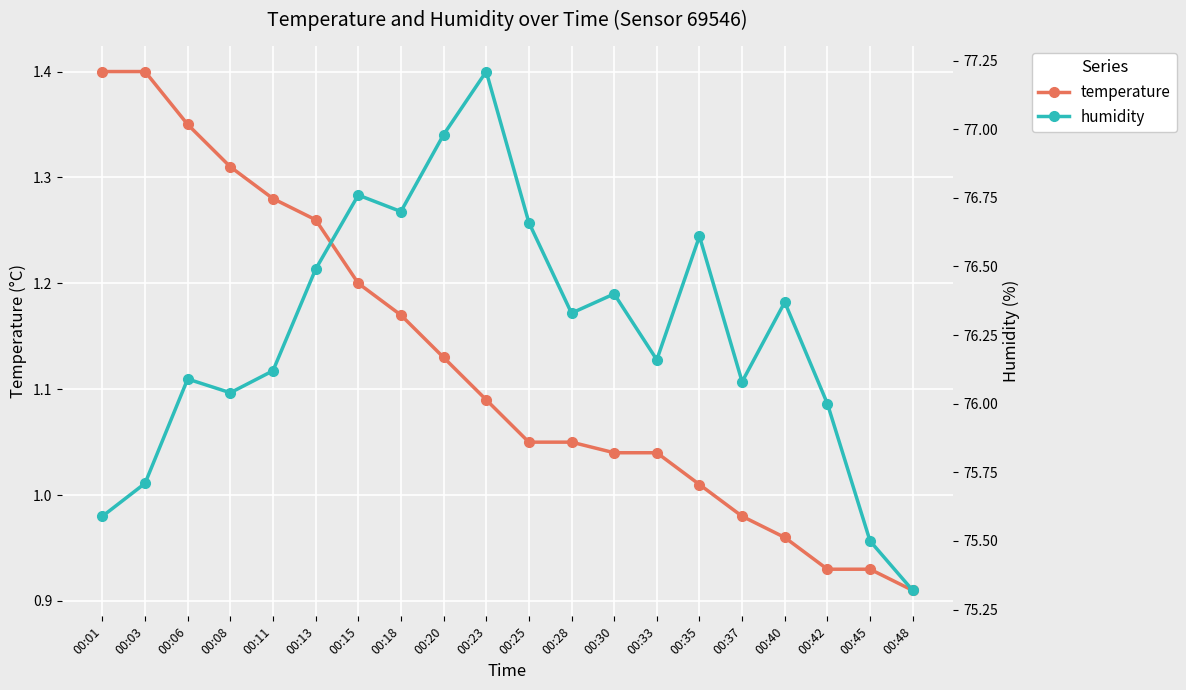

How many values in the temperature series are below 1?

5